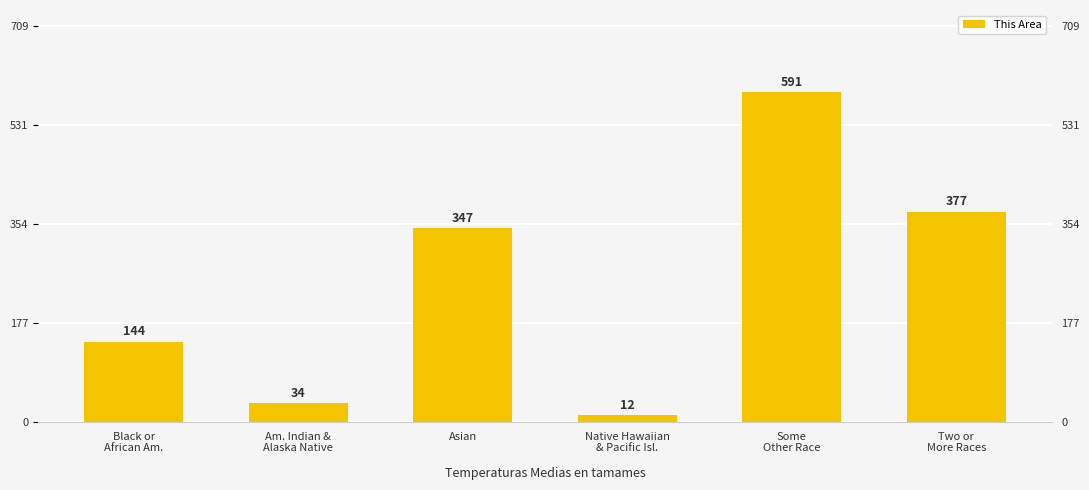

What is the change in value from Native Hawaiian
& Pacific Isl. to Some
Other Race?

+579